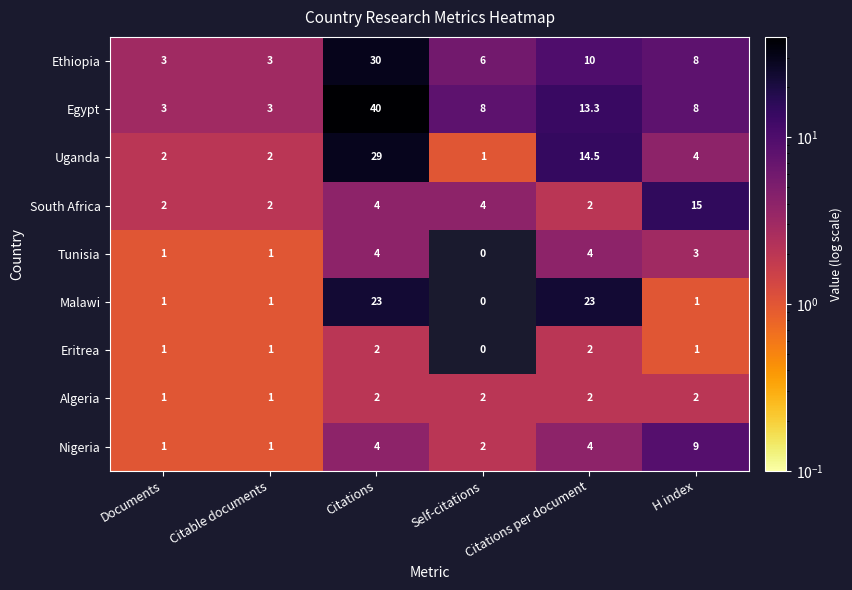

What is the difference between the Tunisia values at Documents and Citations per document?

3.0